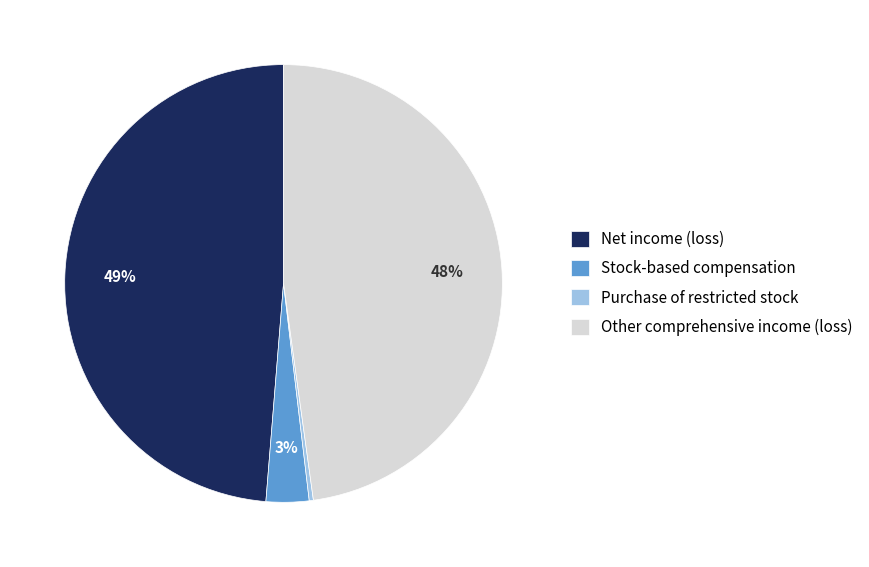

To the nearest percent, what is the combined percentage of Other comprehensive income (loss) and Net income (loss)?

97%